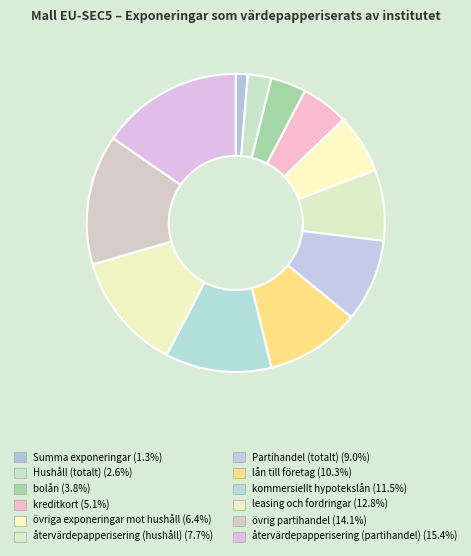

Between återvärdepapperisering (hushåll) and leasing och fordringar, which is larger?

leasing och fordringar